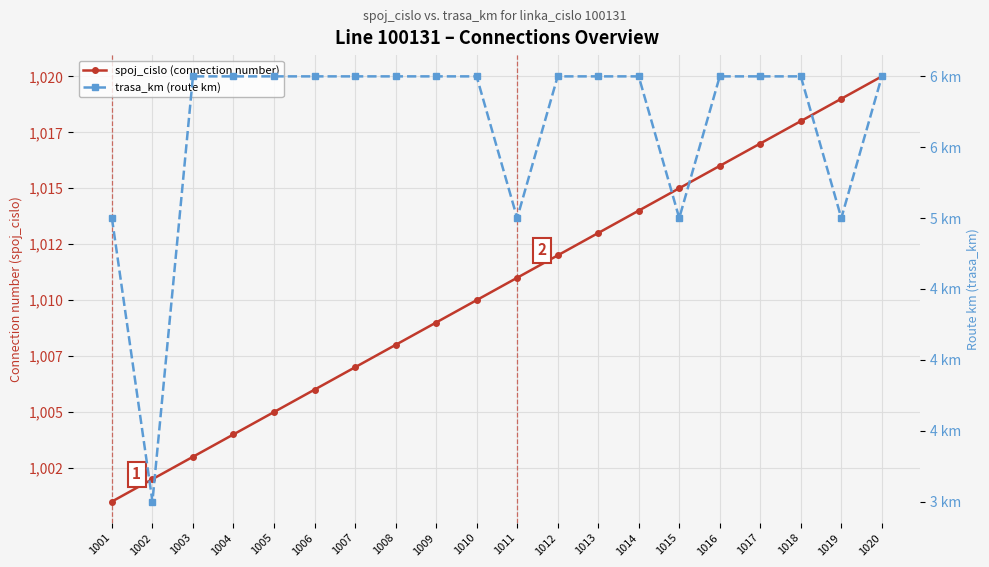

How many interior local valleys does the trasa_km (route km) series have?

4